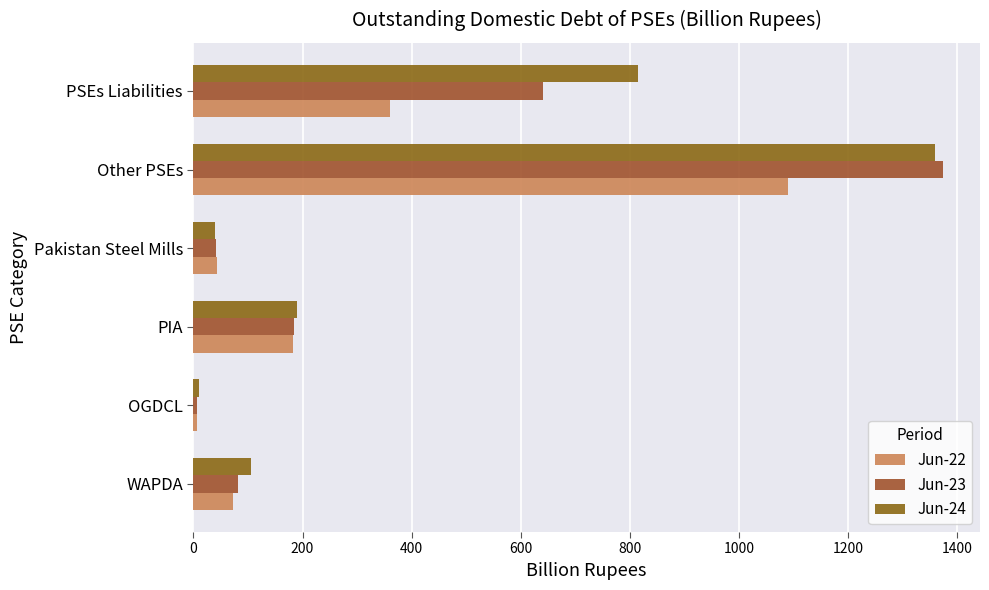

How many distinct data groups are displayed?

3